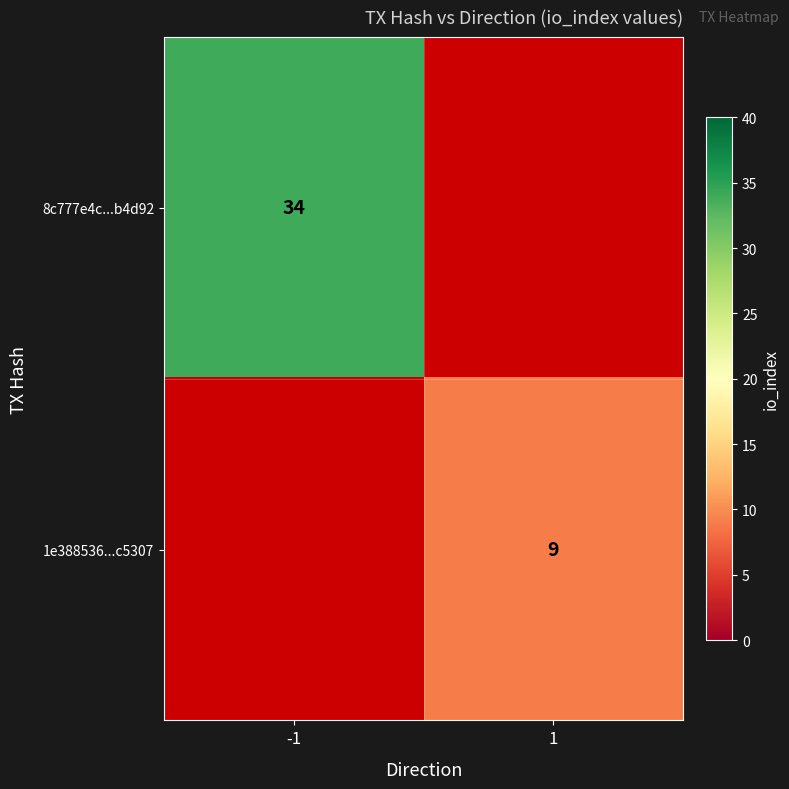

The value of 1e388536...c5307 at 1 is 9. True or false?

True